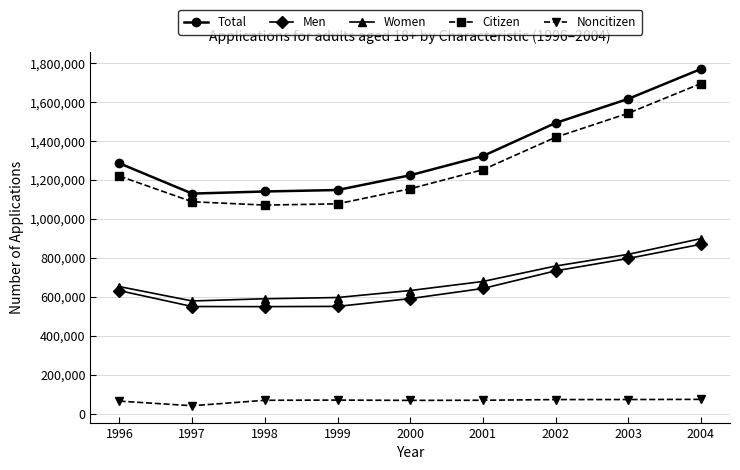

What is the difference between the maximum and minimum values in the Noncitizen series?

32740